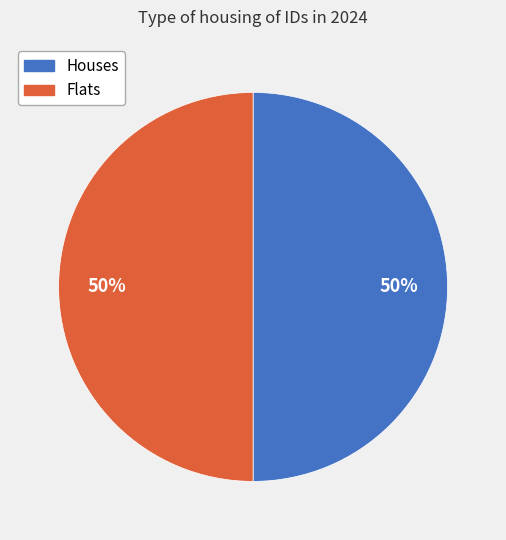

What percentage is the Flats slice, to the nearest percent?

50%